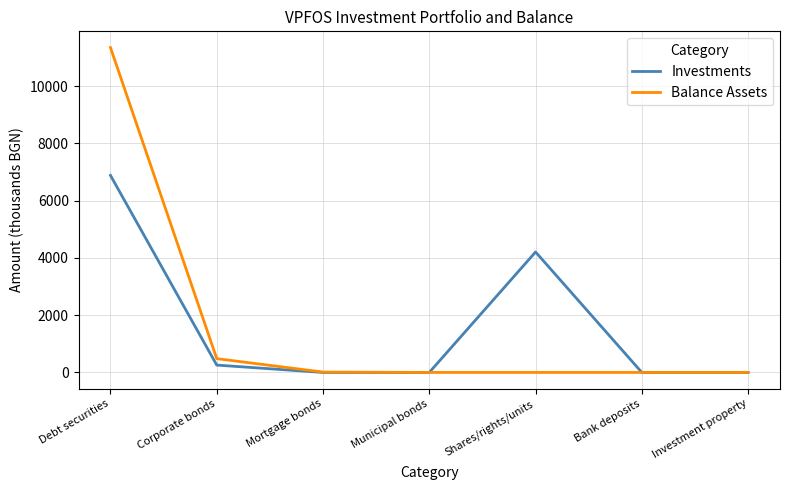

Which series has the largest range (max minus min)?

Balance Assets